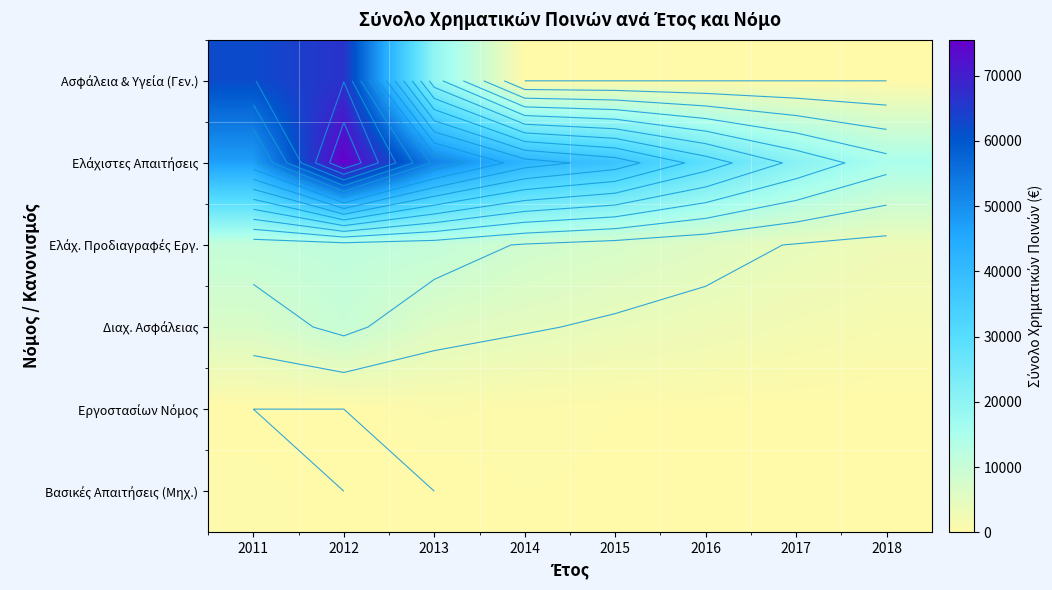

Is the value of Διαχ. Ασφάλειας at 2013 greater than the value of Ελάχιστες Απαιτήσεις at 2018?

No